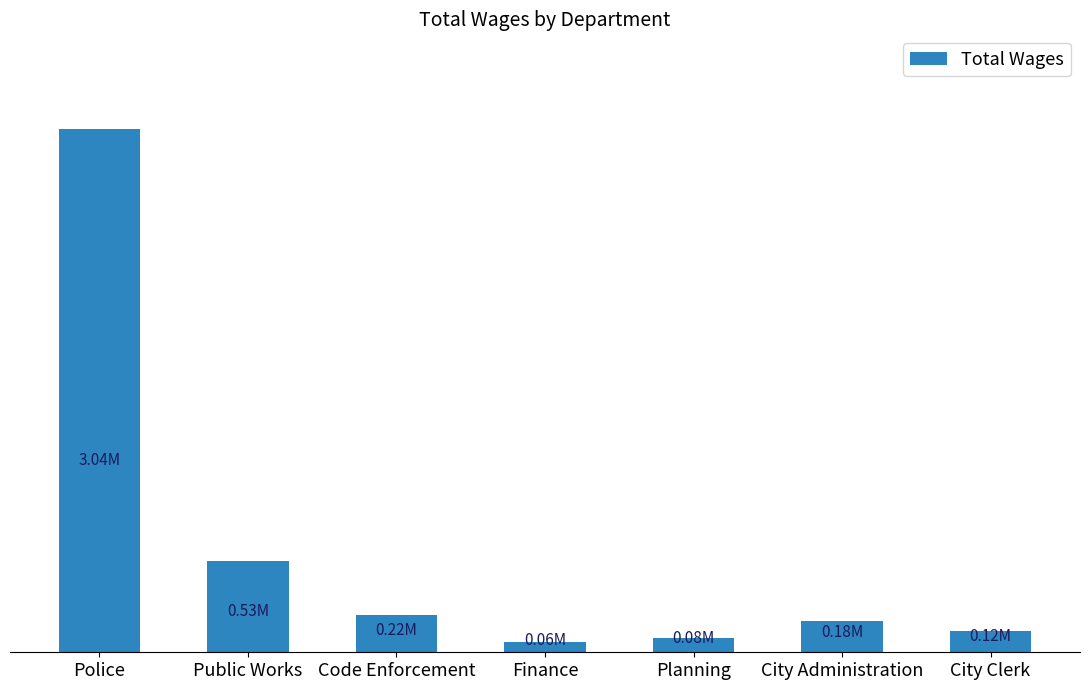

Reading left to right, extract all data points from this chart.

Police=3044518	Public Works=531159	Code Enforcement=215902	Finance=61886	Planning=84764	City Administration=179254	City Clerk=122748